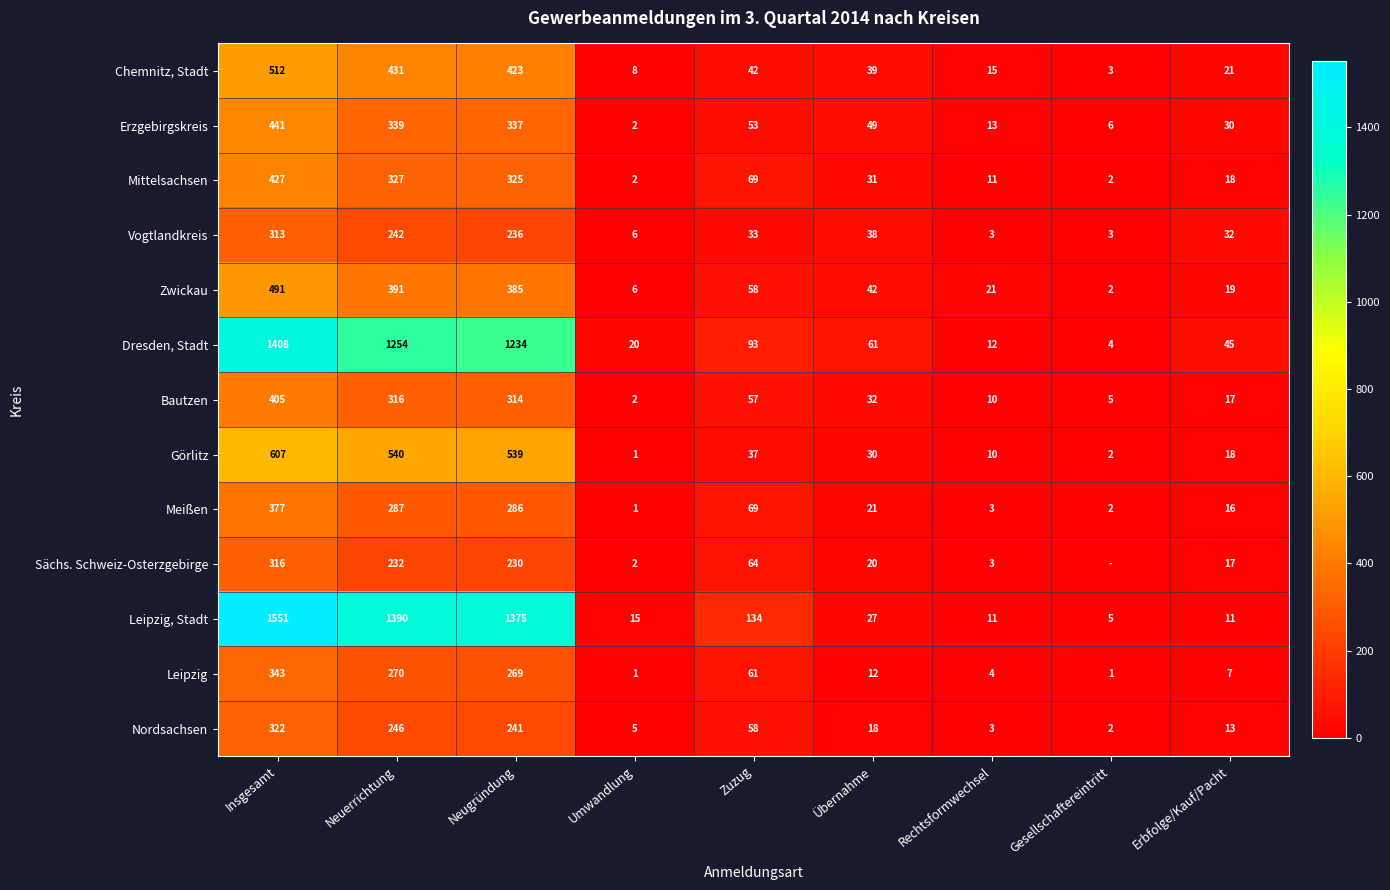

What is the total value across all series at Neugründung?

6194